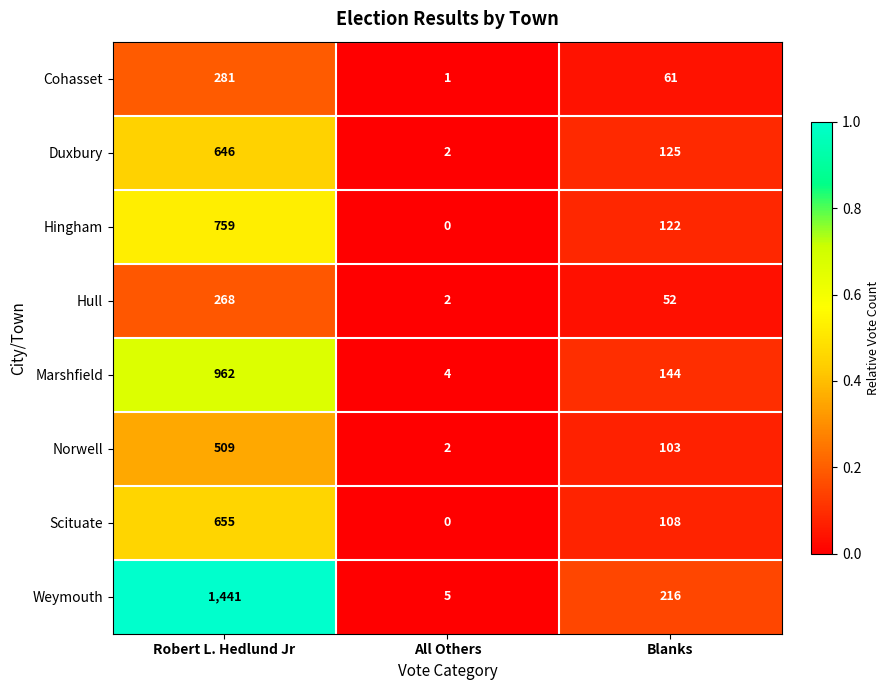

At Robert L. Hedlund Jr, list the series in order from largest to smallest.

Weymouth, Marshfield, Hingham, Scituate, Duxbury, Norwell, Cohasset, Hull